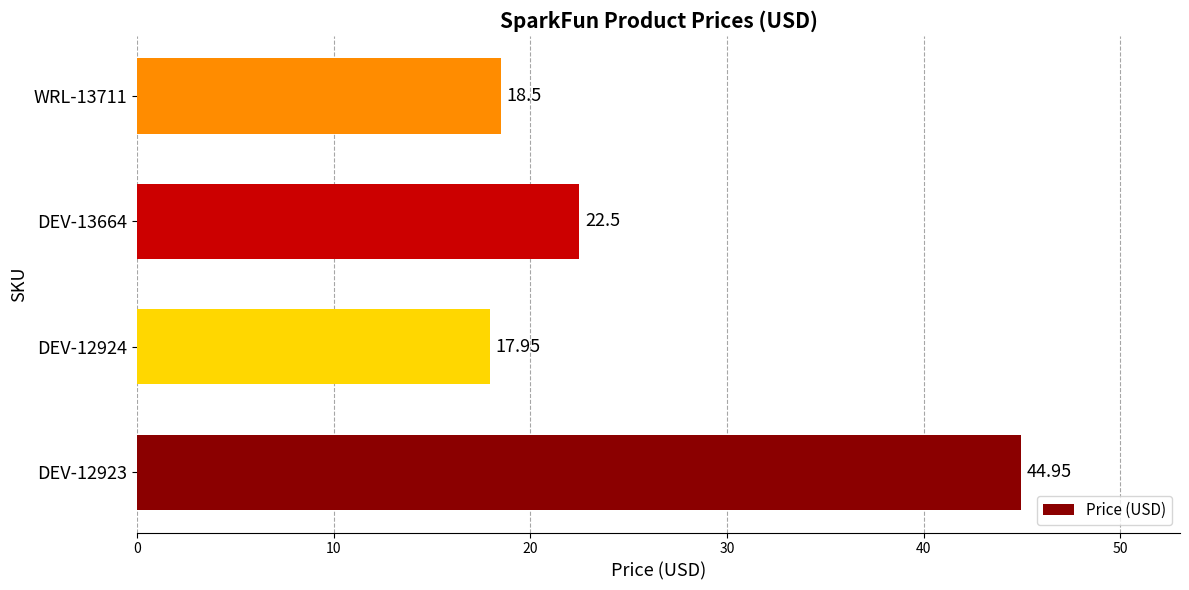

Rank the categories by value from highest to lowest.

DEV-12923, DEV-13664, WRL-13711, DEV-12924